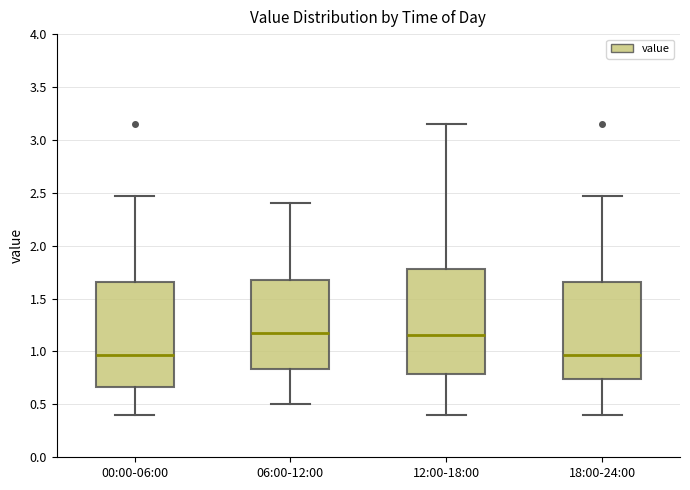

Reading left to right, transcribe this box plot: for each box, give where its median line is, the range the box spans, and where its two whiskers end, as read against the y-axis. The values are not printed on the chart, so give them approximately, as read against the axis.

00:00-06:00: median 0.95, box 0.65 to 1.65, whiskers 0.40 to 2.45
06:00-12:00: median 1.20, box 0.85 to 1.70, whiskers 0.50 to 2.40
12:00-18:00: median 1.15, box 0.80 to 1.80, whiskers 0.40 to 3.15
18:00-24:00: median 0.95, box 0.75 to 1.65, whiskers 0.40 to 2.45